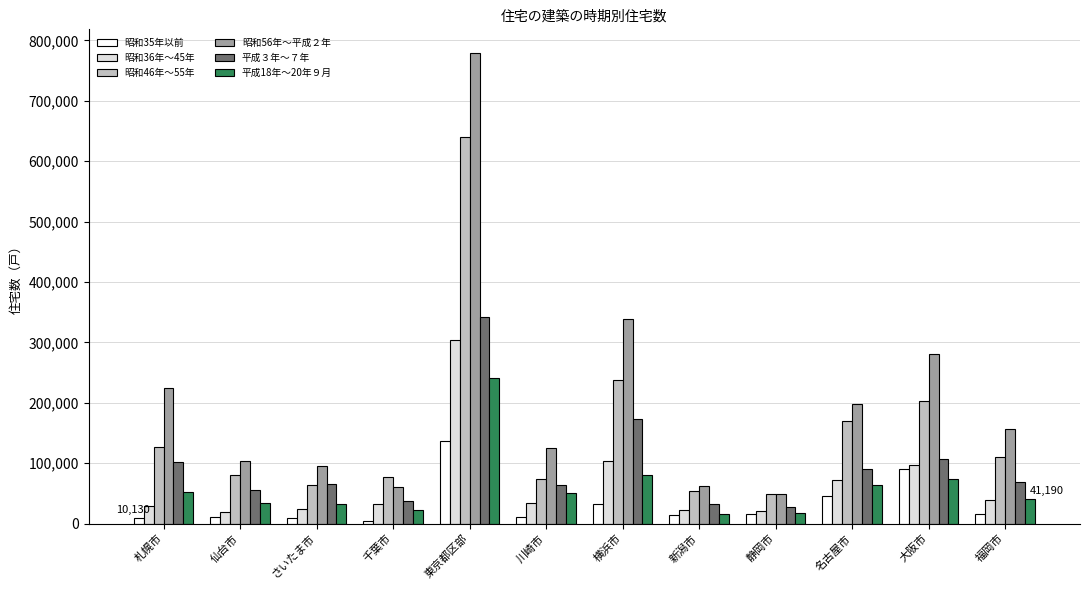

Count the number of categories in the chart.

12